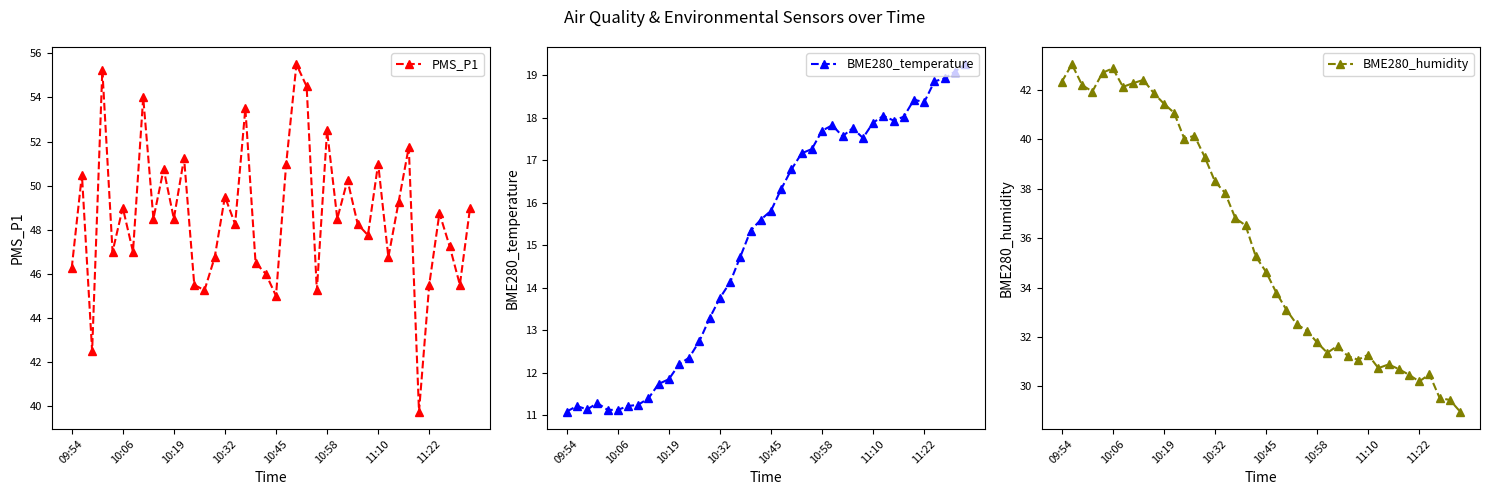

What is the sum of all BME280_humidity values?

1436.7